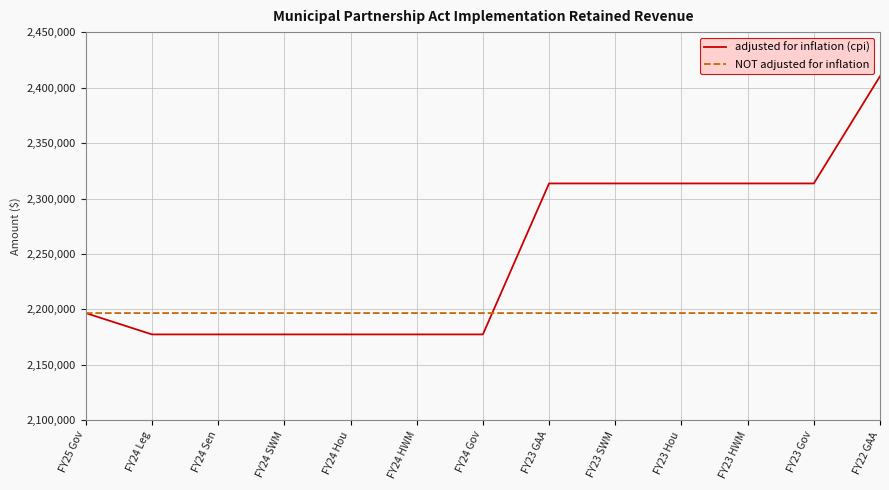

Is the value of NOT adjusted for inflation at FY23 HWM greater than the value of adjusted for inflation (cpi) at FY23 HWM?

No